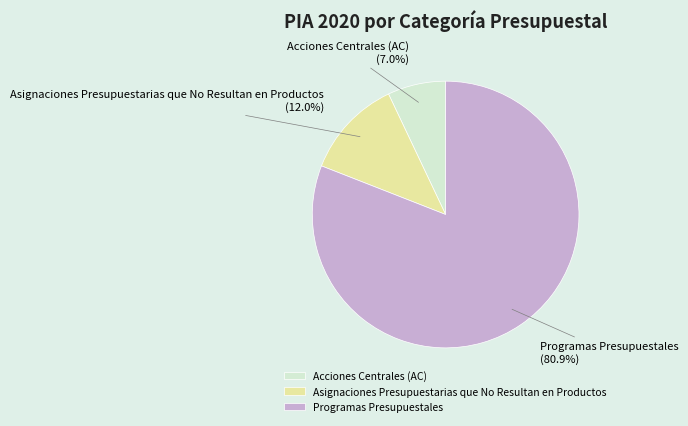

Is the sum of Acciones Centrales (AC) and Asignaciones Presupuestarias que No Resultan en Productos greater than half?

No